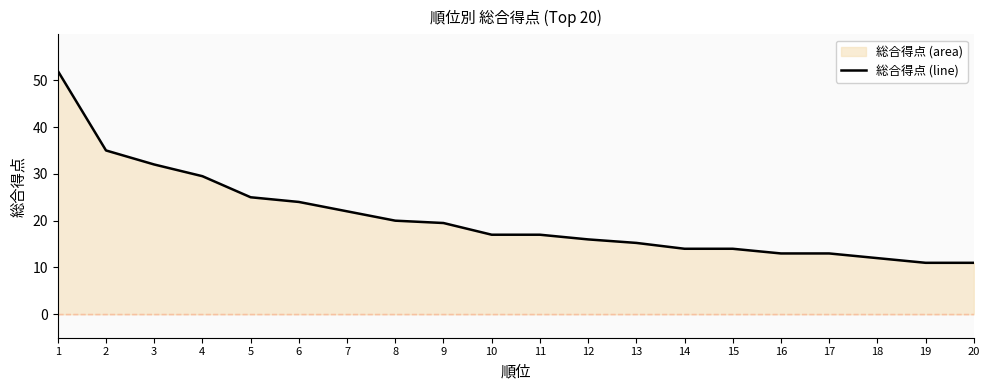

The value at 16 is 13.0. True or false?

True